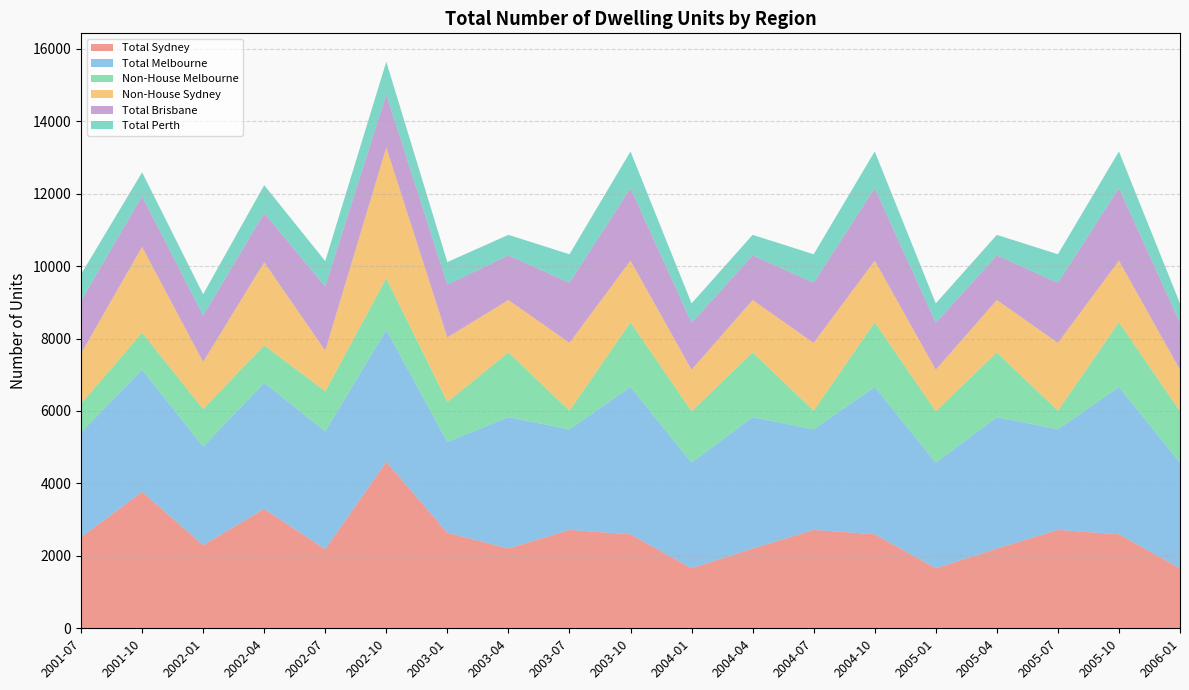

Reading left to right, extract all data points from this chart.

Total Sydney: 2001-07=2513	2001-10=3769	2002-01=2297	2002-04=3296	2002-07=2184	2002-10=4596	2003-01=2639	2003-04=2202	2003-07=2716	2003-10=2596	2004-01=1658	2004-04=2202	2004-07=2716	2004-10=2596	2005-01=1658	2005-04=2202	2005-07=2716	2005-10=2596	2006-01=1658
Total Melbourne: 2001-07=2895	2001-10=3372	2002-01=2719	2002-04=3481	2002-07=3252	2002-10=3642	2003-01=2507	2003-04=3628	2003-07=2777	2003-10=4066	2004-01=2913	2004-04=3628	2004-07=2777	2004-10=4066	2005-01=2913	2005-04=3628	2005-07=2777	2005-10=4066	2006-01=2913
Non-House Melbourne: 2001-07=791	2001-10=1018	2002-01=1037	2002-04=1037	2002-07=1105	2002-10=1425	2003-01=1103	2003-04=1787	2003-07=514	2003-10=1787	2004-01=1421	2004-04=1787	2004-07=514	2004-10=1787	2005-01=1421	2005-04=1787	2005-07=514	2005-10=1787	2006-01=1421
Non-House Sydney: 2001-07=1389	2001-10=2371	2002-01=1302	2002-04=2293	2002-07=1125	2002-10=3615	2003-01=1783	2003-04=1447	2003-07=1873	2003-10=1703	2004-01=1147	2004-04=1447	2004-07=1873	2004-10=1703	2005-01=1147	2005-04=1447	2005-07=1873	2005-10=1703	2006-01=1147
Total Brisbane: 2001-07=1453	2001-10=1403	2002-01=1277	2002-04=1355	2002-07=1770	2002-10=1462	2003-01=1457	2003-04=1231	2003-07=1660	2003-10=2001	2004-01=1294	2004-04=1231	2004-07=1660	2004-10=2001	2005-01=1294	2005-04=1231	2005-07=1660	2005-10=2001	2006-01=1294
Total Perth: 2001-07=733	2001-10=657	2002-01=592	2002-04=772	2002-07=702	2002-10=904	2003-01=622	2003-04=568	2003-07=787	2003-10=1013	2004-01=537	2004-04=568	2004-07=787	2004-10=1013	2005-01=537	2005-04=568	2005-07=787	2005-10=1013	2006-01=537